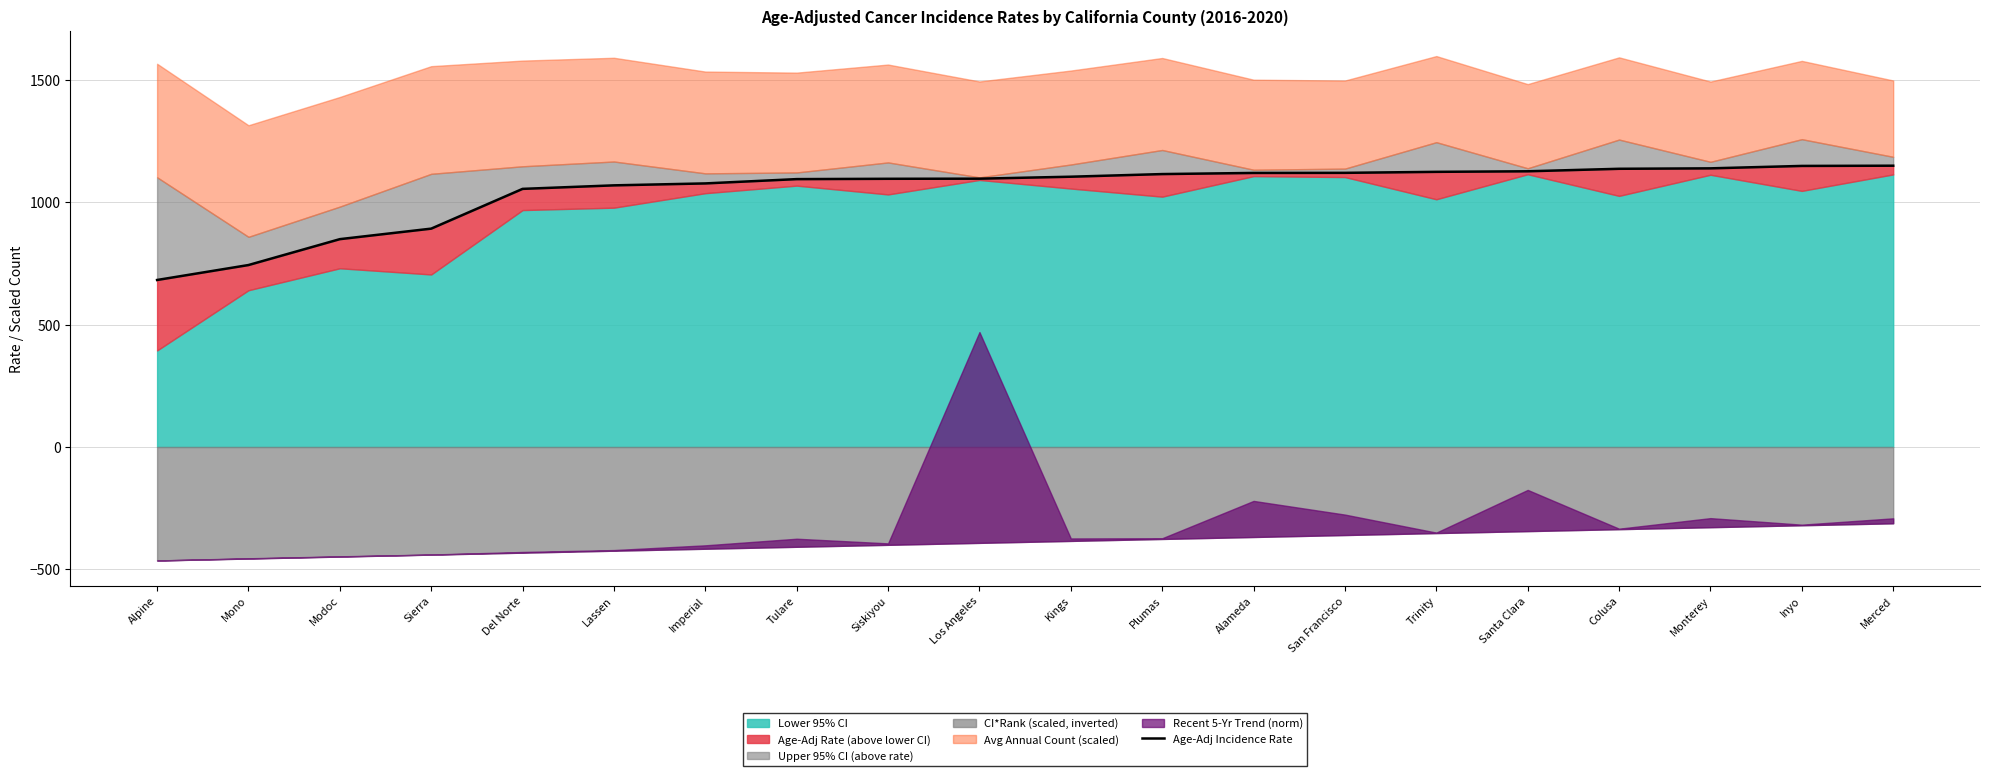

Reading left to right, transcribe all the data shown in this chart.

682.5	743.6	849.4	892.4	1054.9	1069.3	1077.2	1094.8	1096.1	1096.6	1104.6	1115.4	1120.0	1120.4	1124.5	1126.8	1137.0	1138.8	1148.7	1149.6